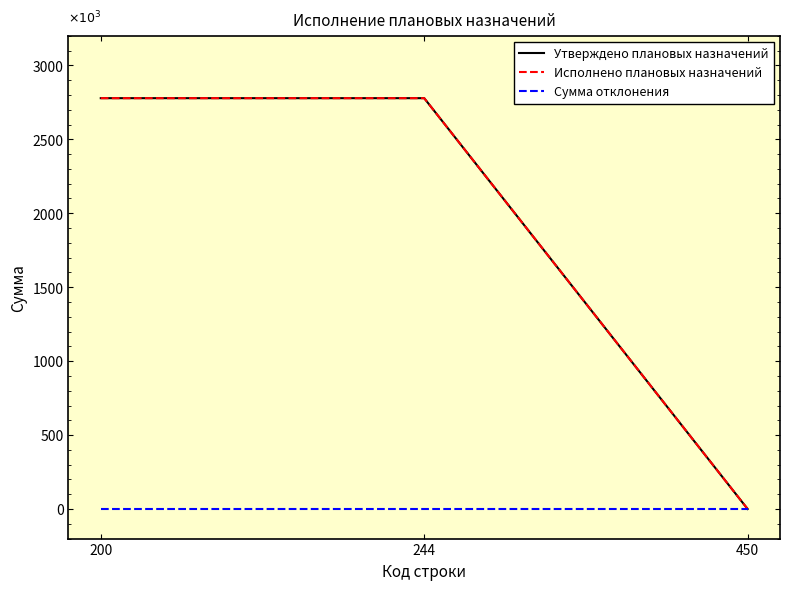

At 450, list the series in order from smallest to largest.

Утверждено плановых назначений, Исполнено плановых назначений, Сумма отклонения